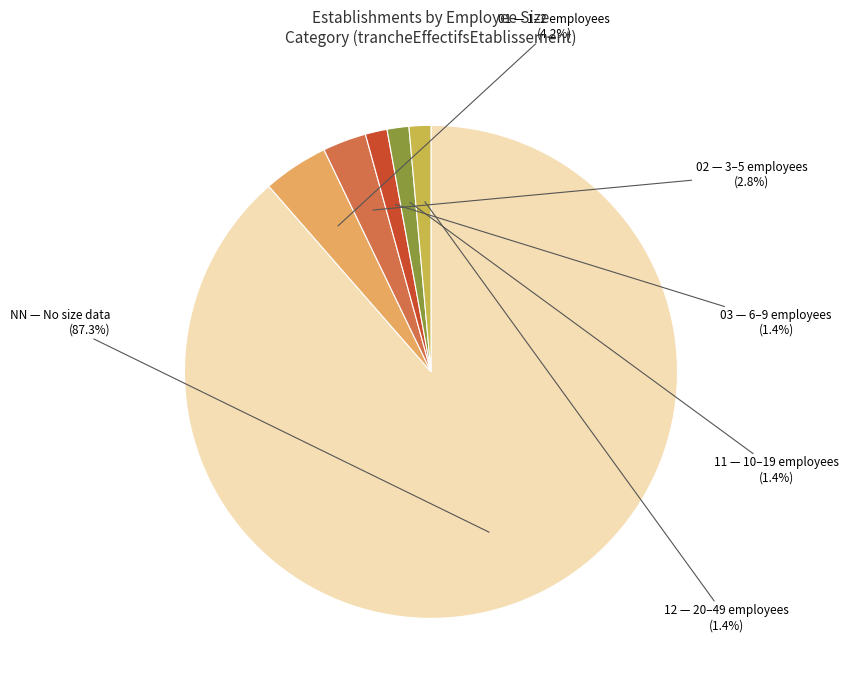

Between 11 and 12, which is larger?

11